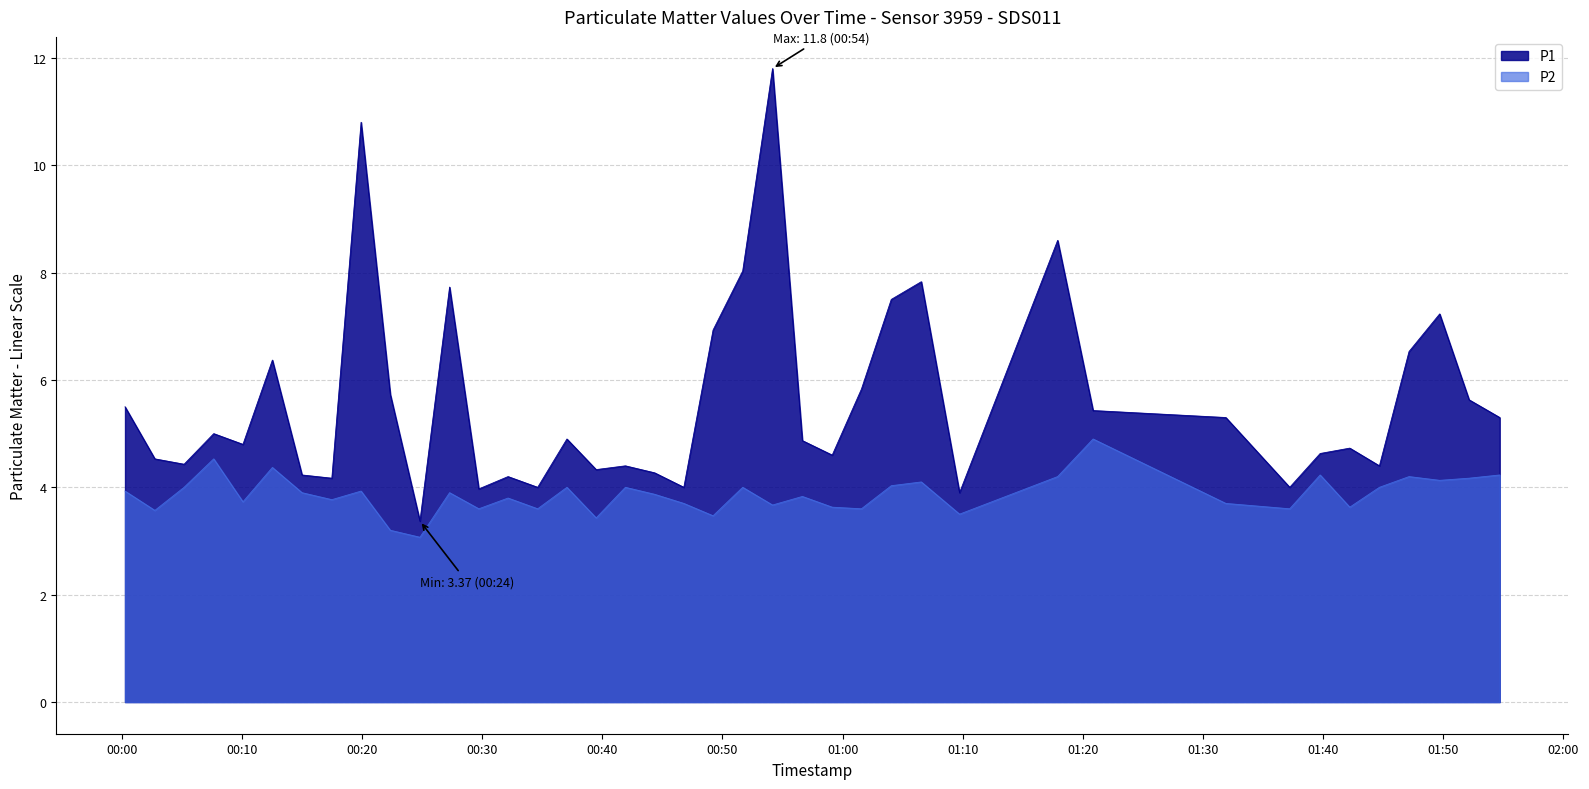

Reading left to right, transcribe all the data shown in this chart.

P1: 5.5	4.5	4.4	5.0	4.8	6.4	4.2	4.2	10.8	5.7	3.4	7.7	4.0	4.2	4.0	4.9	4.3	4.4	4.3	4.0	6.9	8.0	11.8	4.9	4.6	5.8	7.5	7.8	3.9	8.6	5.4	5.3	4.0	4.6	4.7	4.4	6.5	7.2	5.6	5.3
P2: 3.9	3.6	4.0	4.5	3.7	4.4	3.9	3.8	3.9	3.2	3.1	3.9	3.6	3.8	3.6	4.0	3.4	4.0	3.9	3.7	3.5	4.0	3.7	3.8	3.6	3.6	4.0	4.1	3.5	4.2	4.9	3.7	3.6	4.2	3.6	4.0	4.2	4.1	4.2	4.2